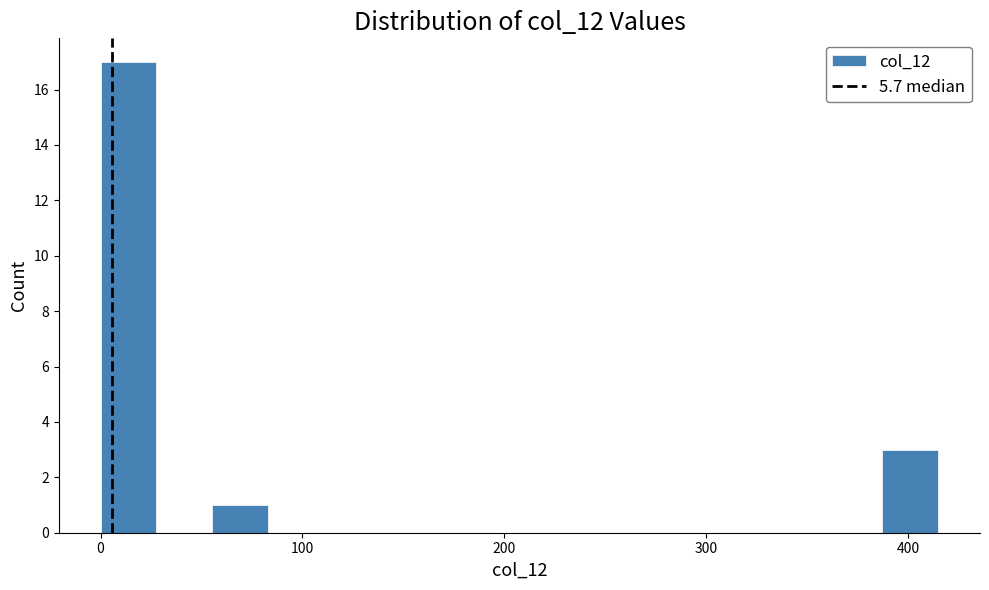

Around what value on the x-axis is the tallest bar? Give the approximate position of its centre, as read against the axis.

10